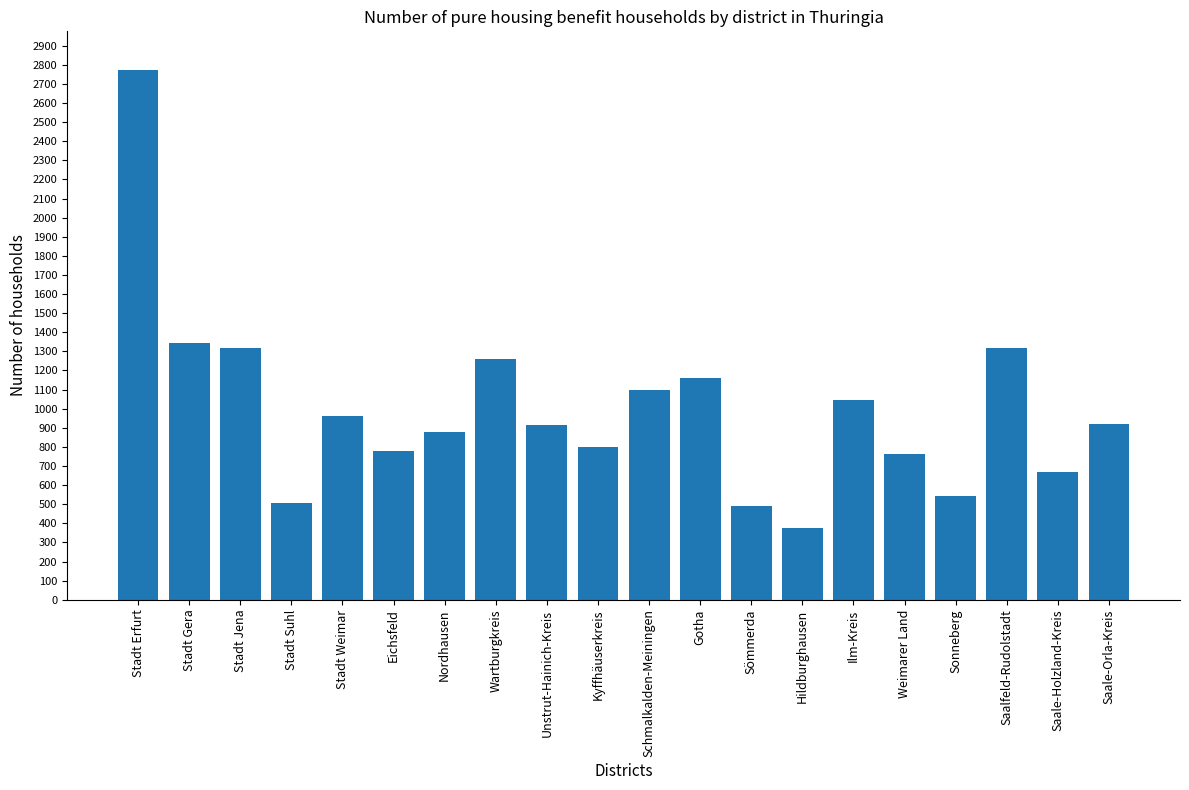

What is the difference between the values at Sonneberg and Unstrut-Hainich-Kreis?

370